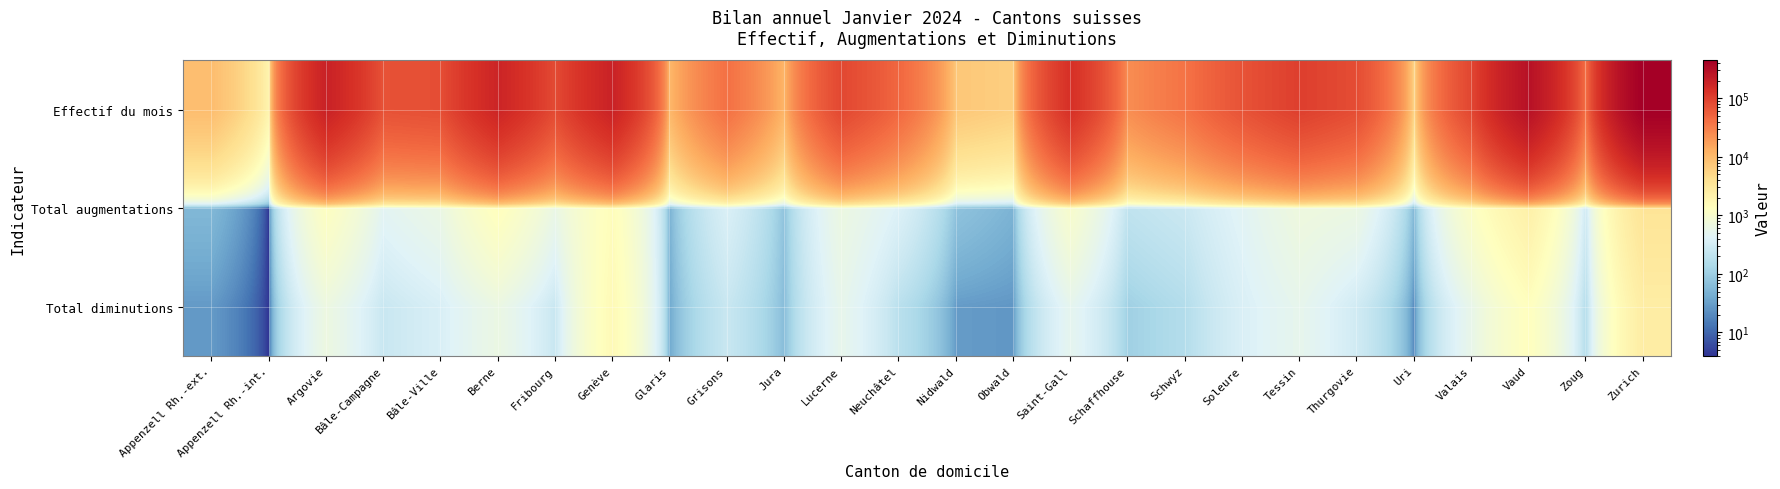

List the series in order of their peak value, lowest first.

Total diminutions, Total augmentations, Effectif du mois